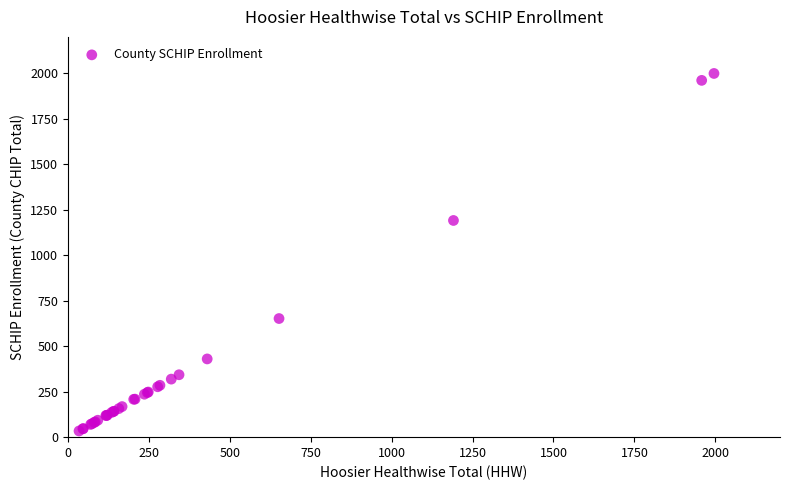

What Y value in the scatter plot is closest to 1016?

1191